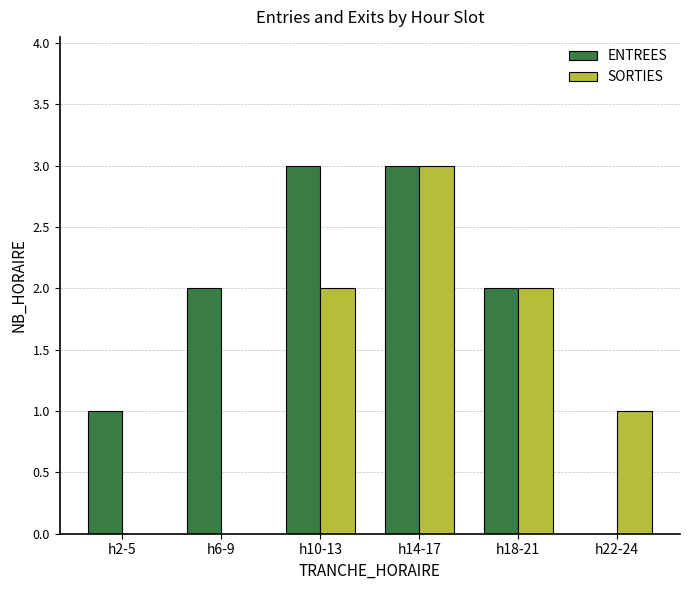

Reading left to right, what are all the values shown in this chart?

ENTREES: 1	2	3	3	2	0
SORTIES: 0	0	2	3	2	1